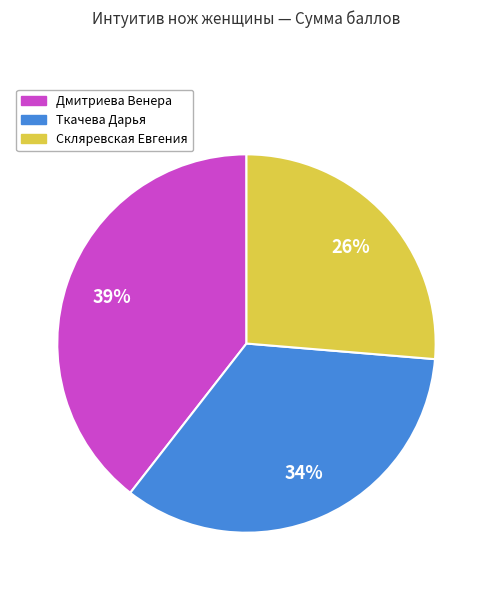

Which slice is the smallest?

Скляревская Евгения